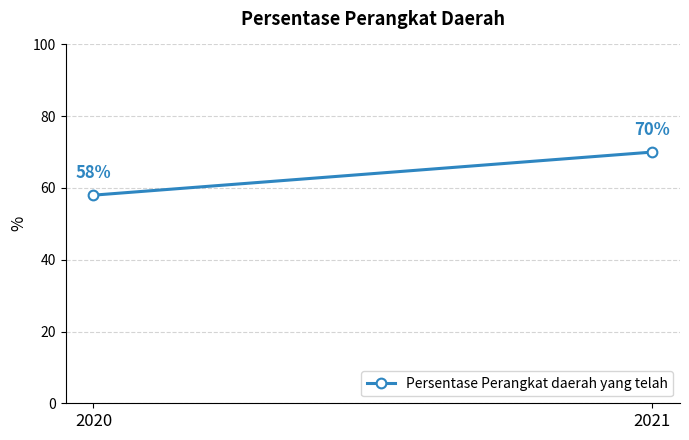

Between 2020 and 2021, which is larger?

2021